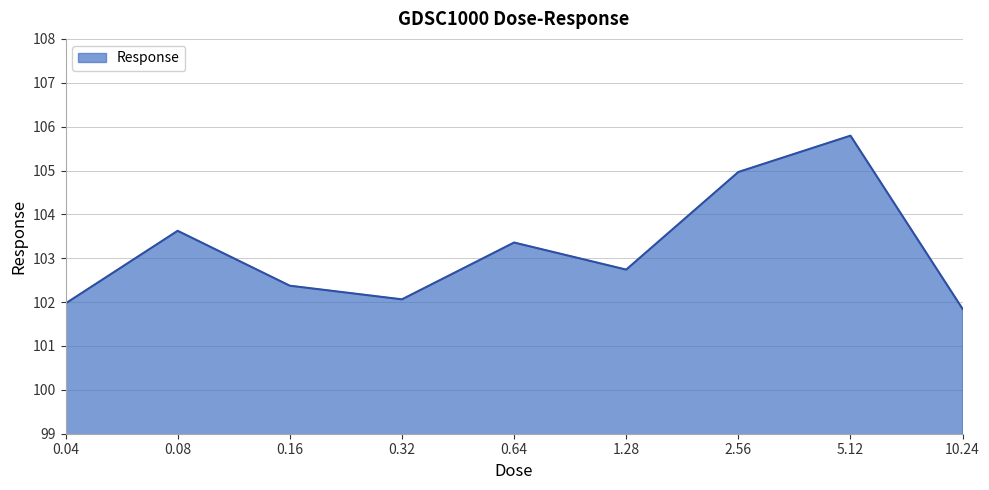

What is the minimum value shown in the chart?

101.8